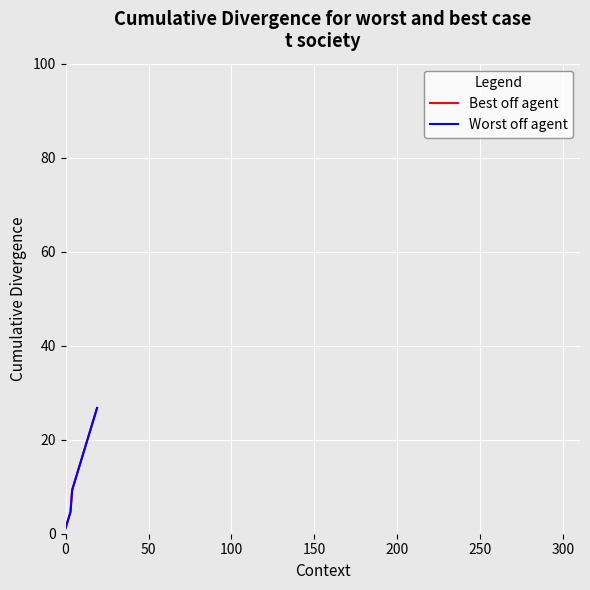

Is this an area chart (filled region under the line)?

No